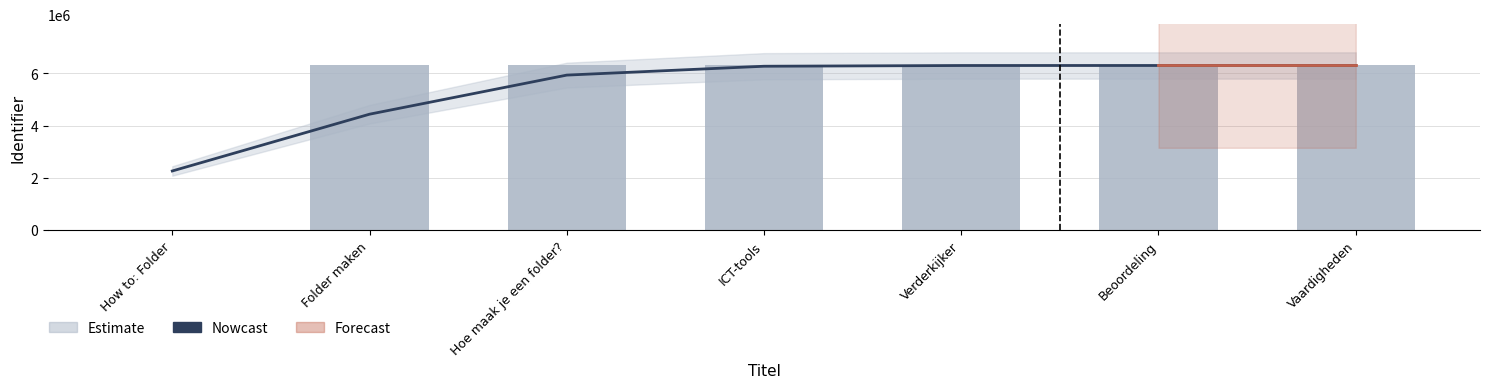

At which category is the sum across all series the highest?

Vaardigheden